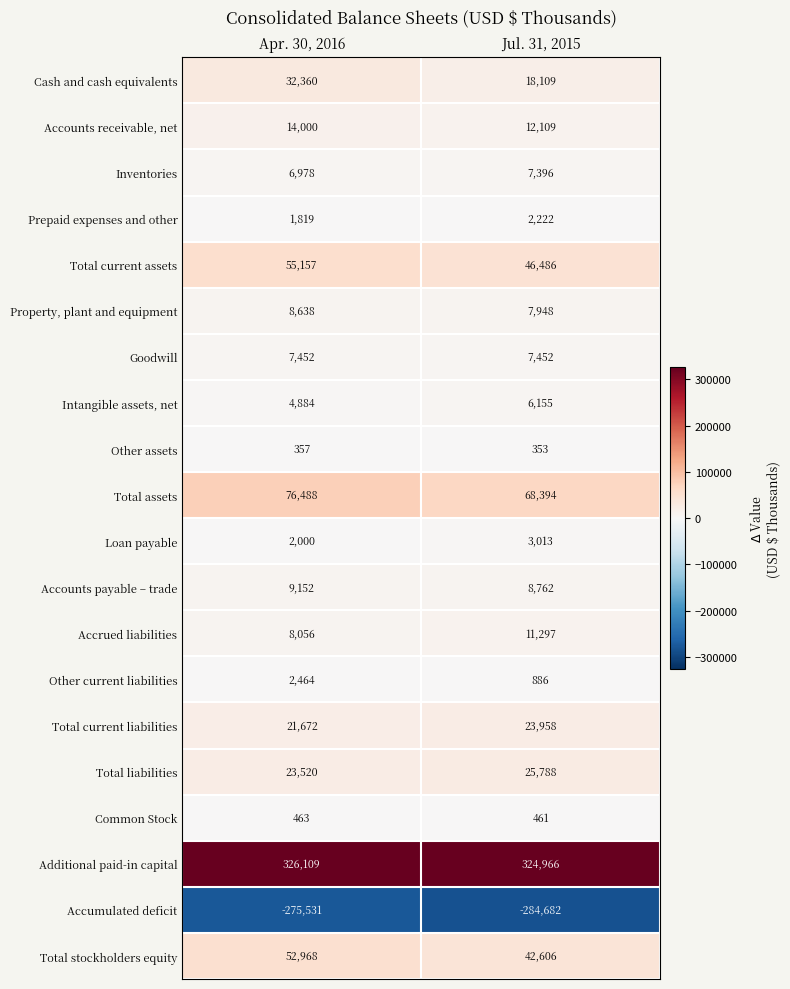

At Jul. 31, 2015, list the series in order from largest to smallest.

Additional paid-in capital, Total assets, Total current assets, Total stockholders equity, Total liabilities, Total current liabilities, Cash and cash equivalents, Accounts receivable, net, Accrued liabilities, Accounts payable – trade, Property, plant and equipment, Goodwill, Inventories, Intangible assets, net, Loan payable, Prepaid expenses and other, Other current liabilities, Common Stock, Other assets, Accumulated deficit